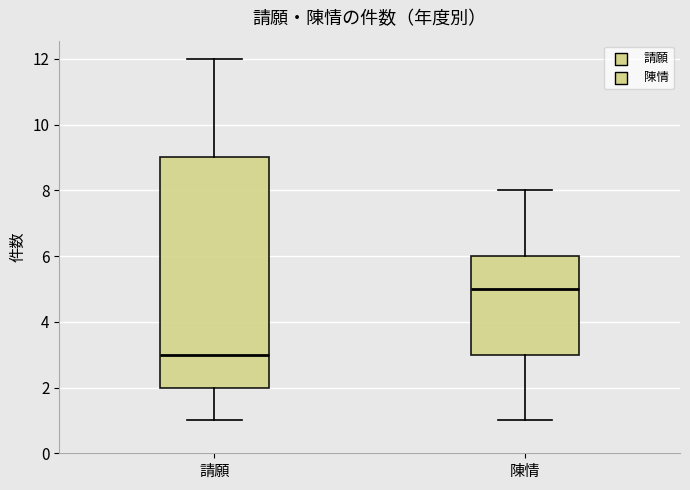

Which box's median line is the highest?

陳情